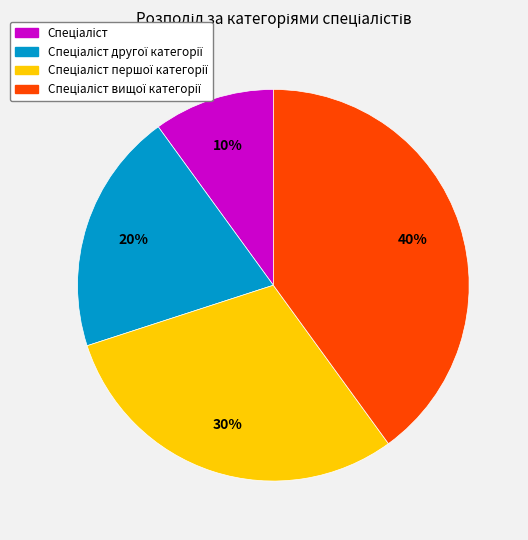

To the nearest percent, what is the difference between the largest and smallest slice percentages?

30%